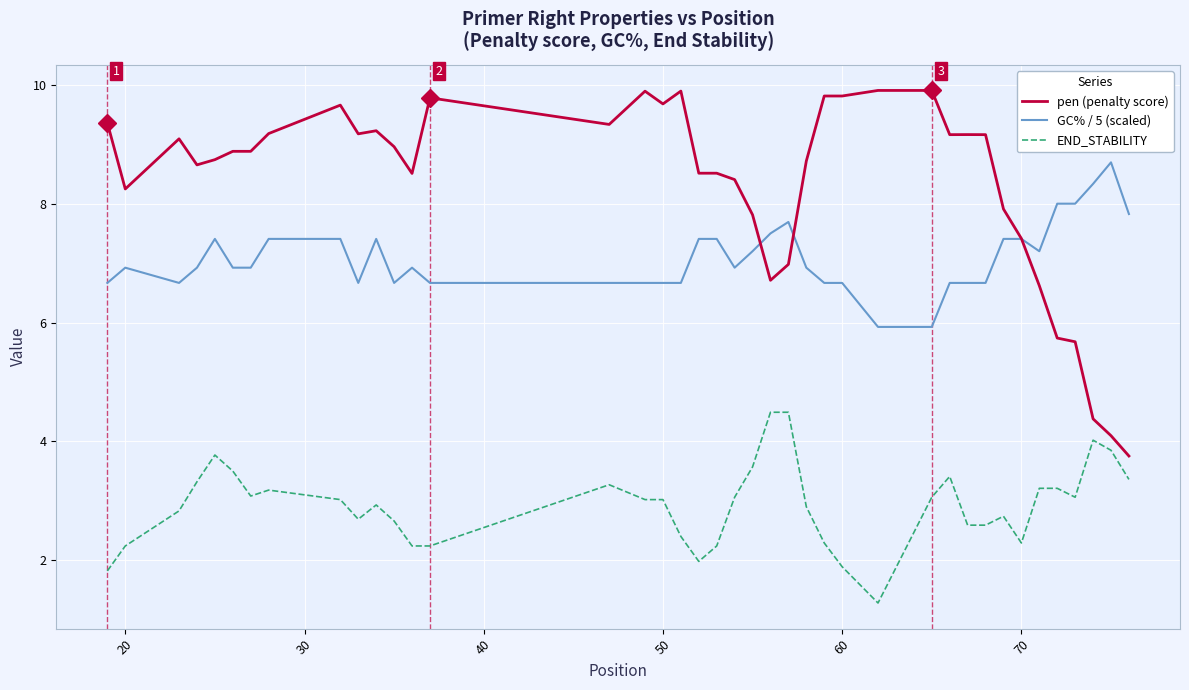

List the series in order of their peak value, highest first.

pen (penalty score), GC% / 5 (scaled), END_STABILITY